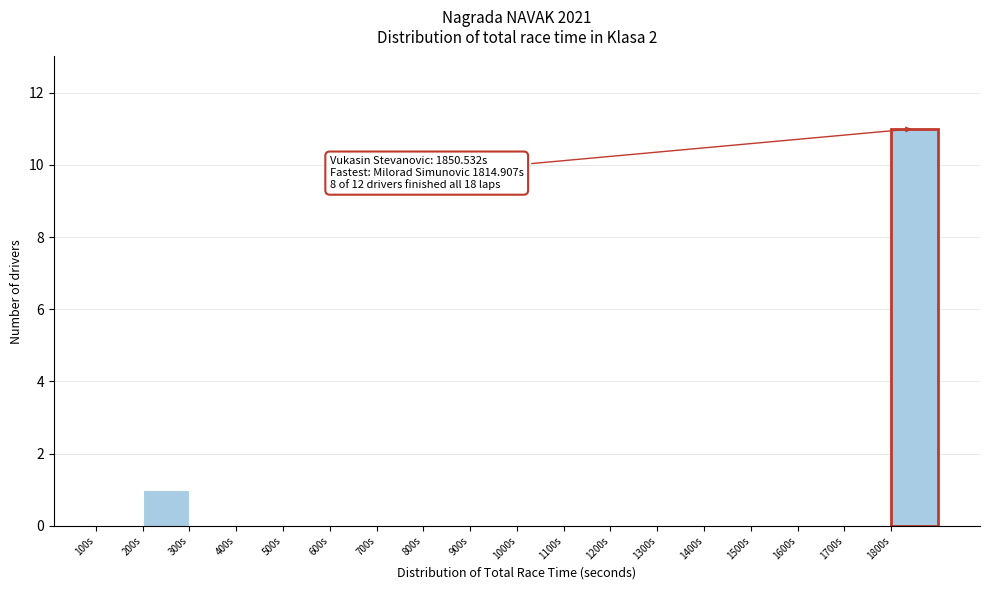

Which range on the x-axis has the tallest bar?

1800 to 1900